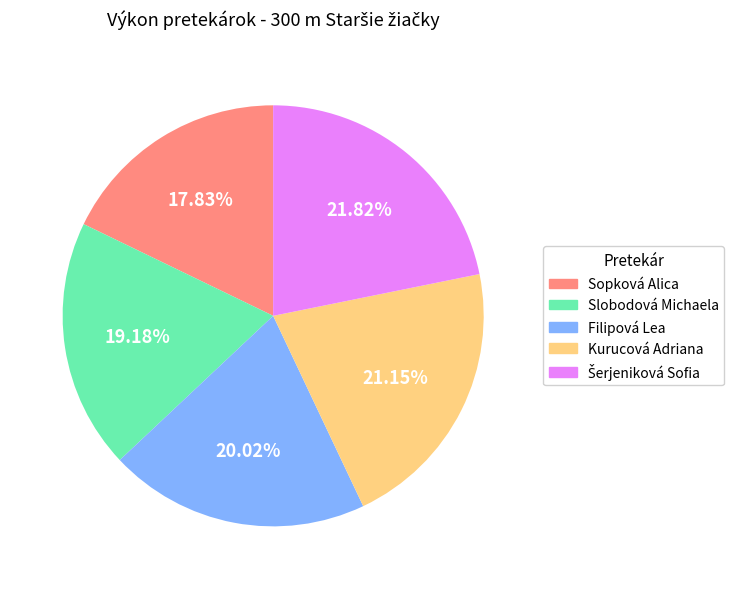

Is Filipová Lea the majority of the pie?

No